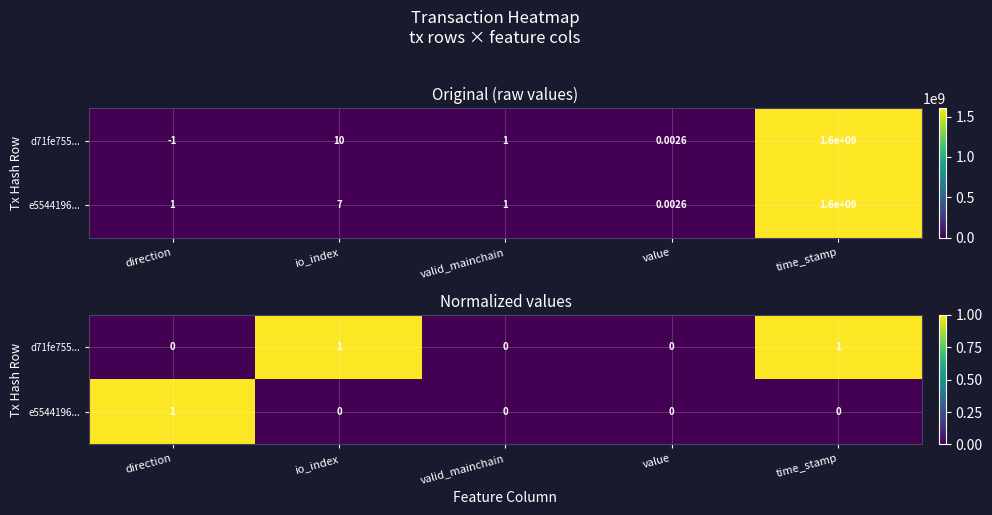

List the series in order of their peak value, lowest first.

d71fe755..., e5544196...